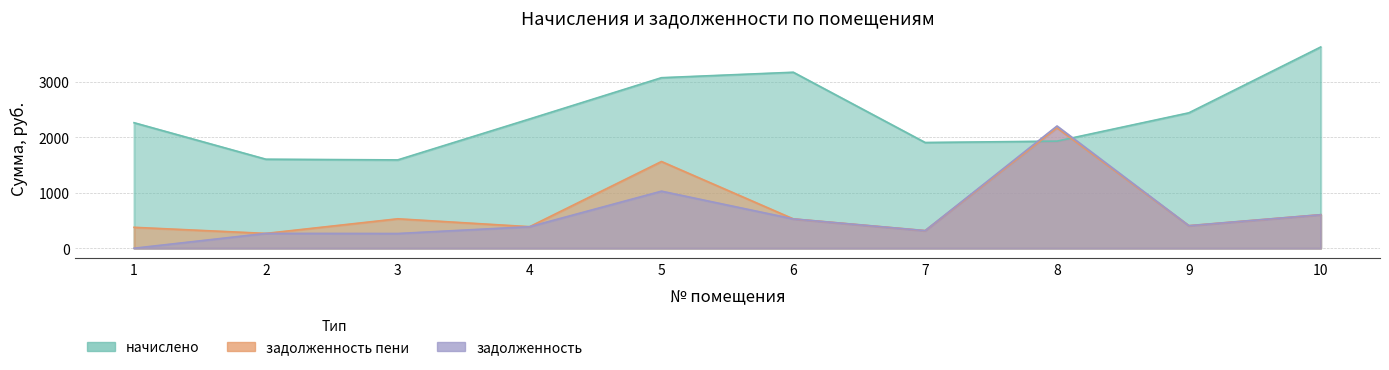

Between which two adjacent categories do начислено and задолженность first intersect?

7 and 8